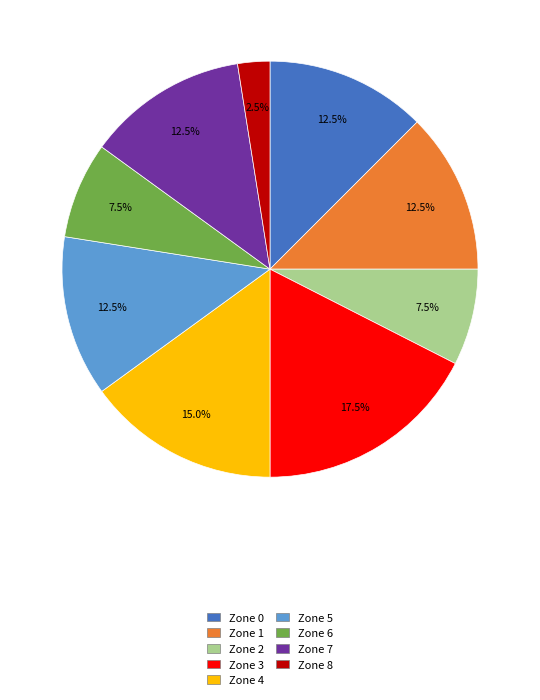

Which slice is the largest?

Zone 3